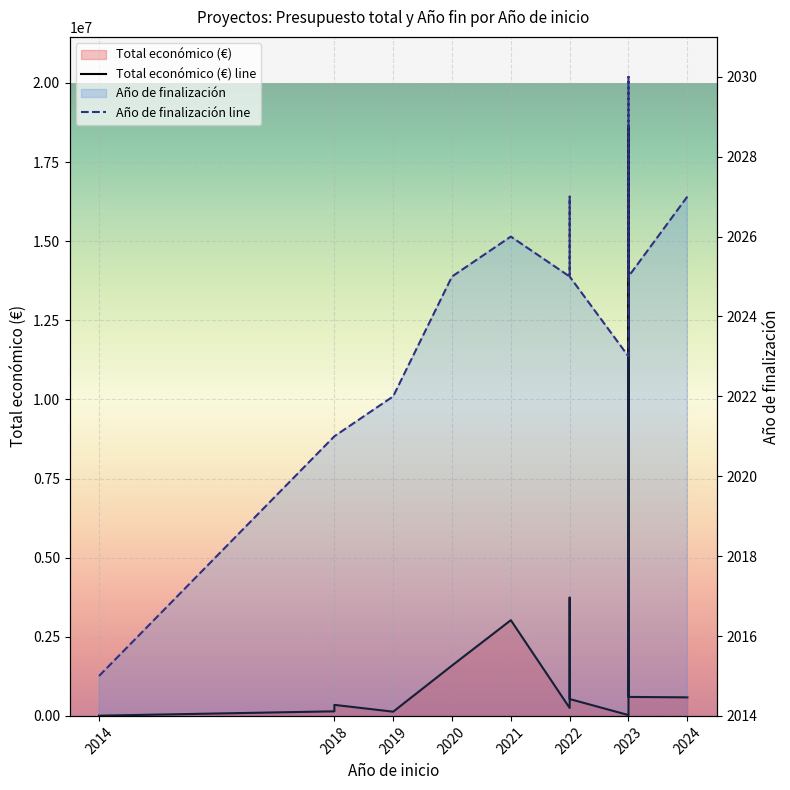

Which series has the largest total across all categories?

Total económico (€) line